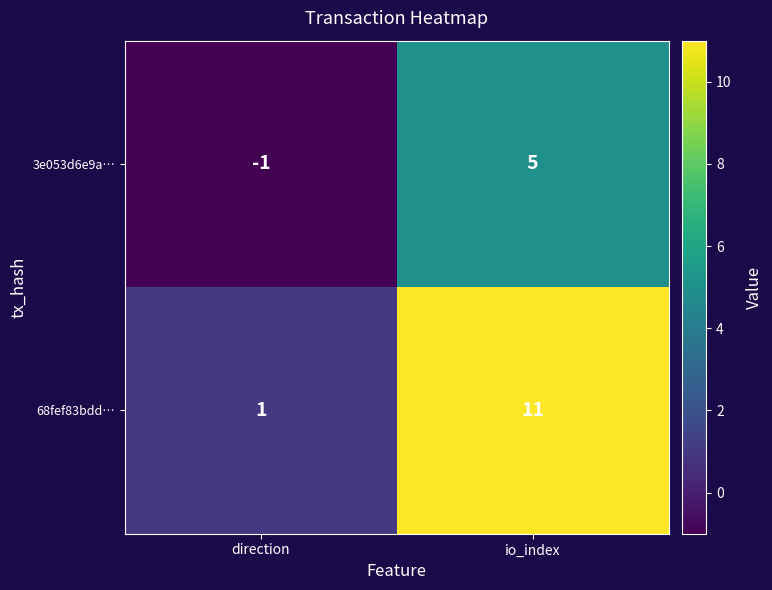

What is the maximum value shown in the chart?

11